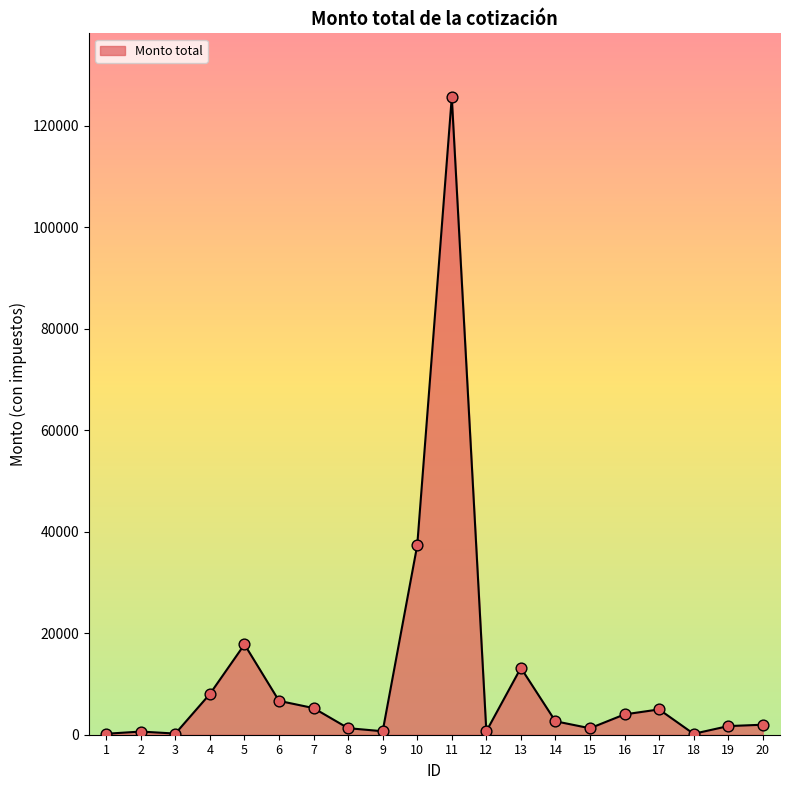

Between 6 and 4, which is larger?

4